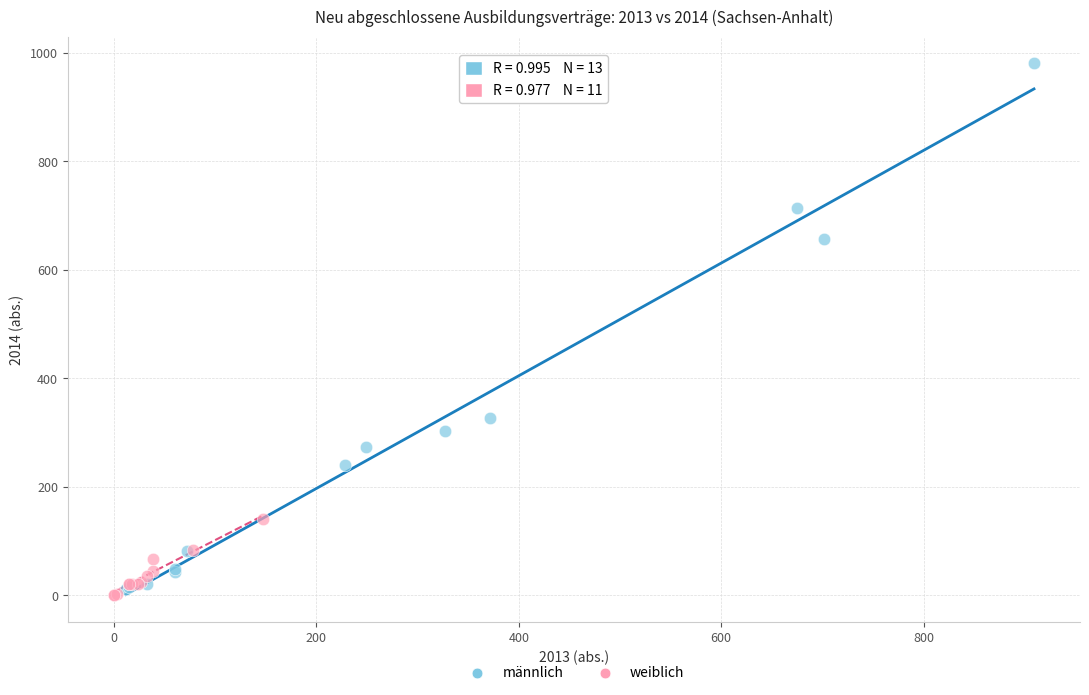

Which series has the widest spread of Y values?

männlich